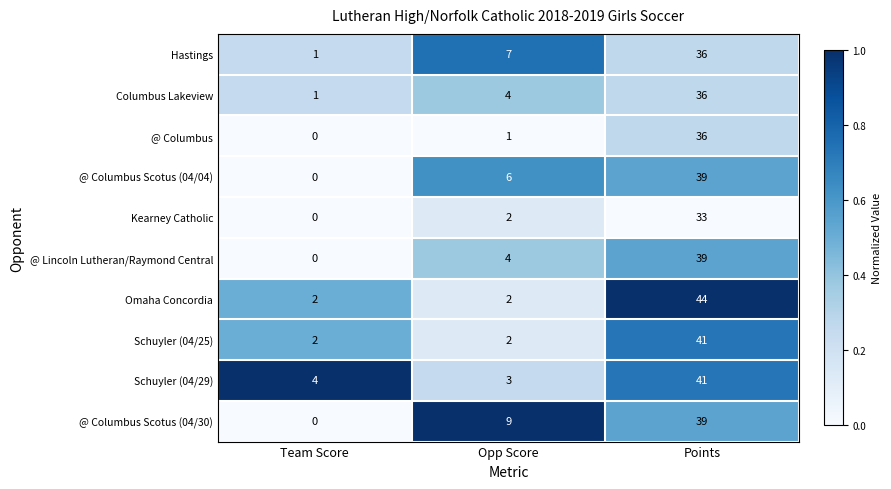

What value does the @ Columbus Scotus (04/30) series have at Points?

39